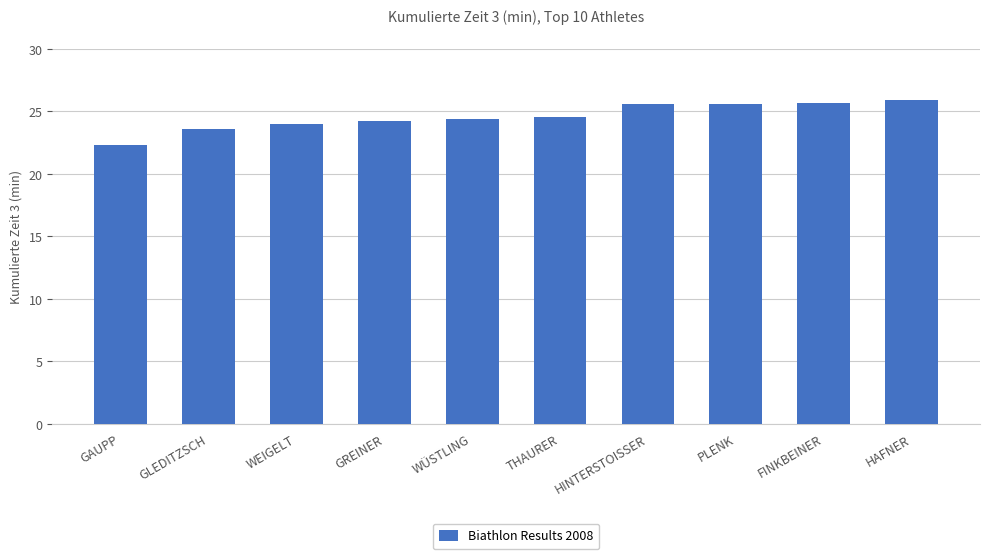

What is the average value?

24.6